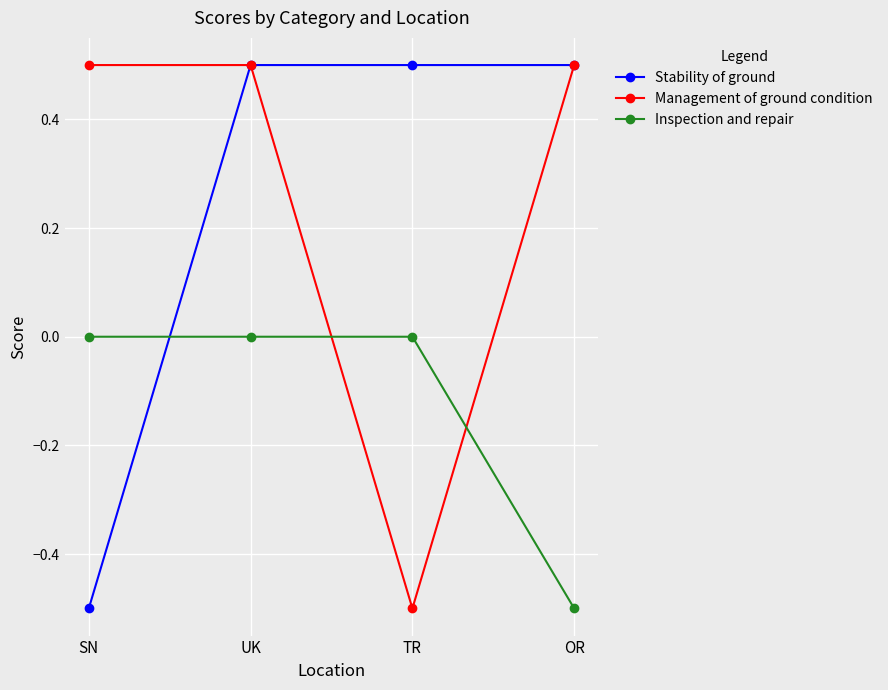

What position from the left is TR?

3